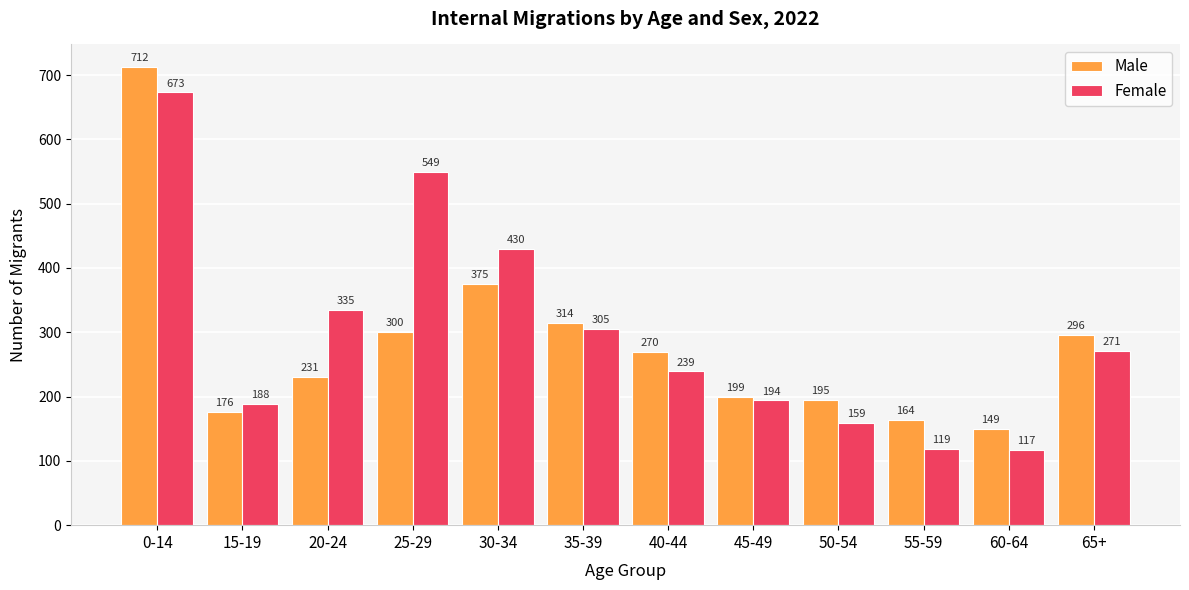

At which category does the chart reach its peak across all series?

0-14